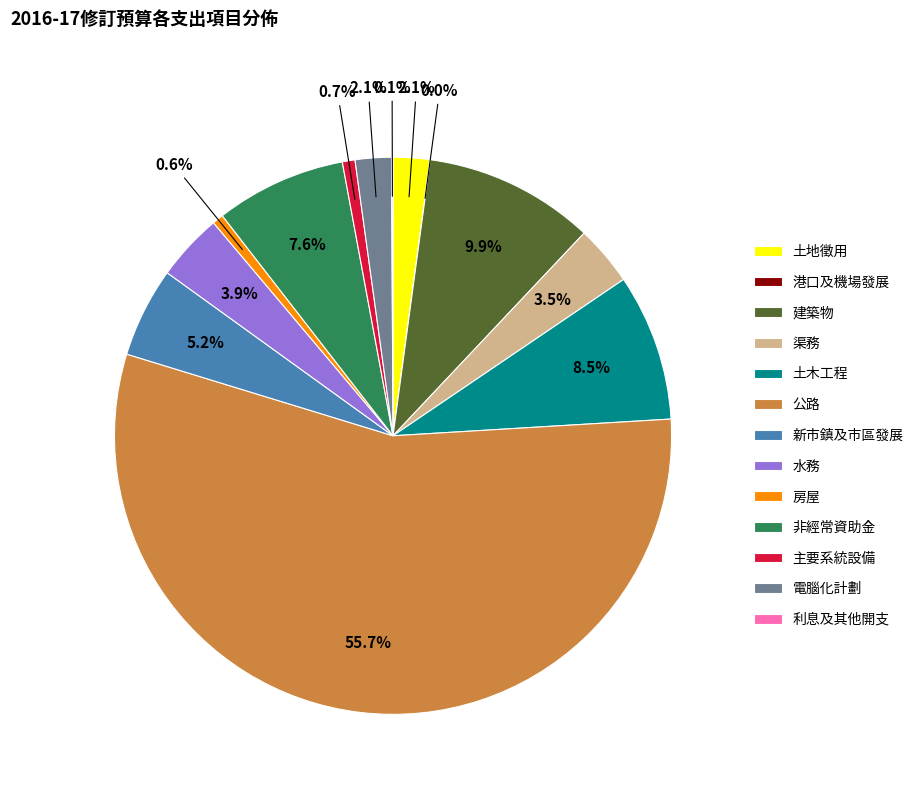

Does any single category account for the majority?

Yes